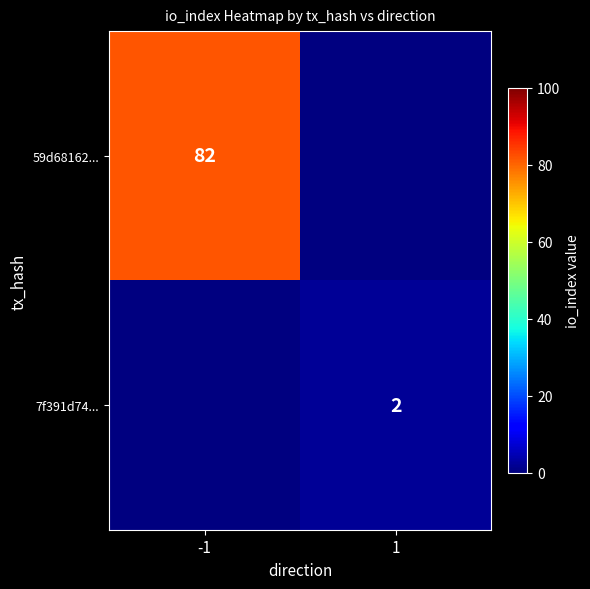

At how many categories does at least one series exceed 49?

1